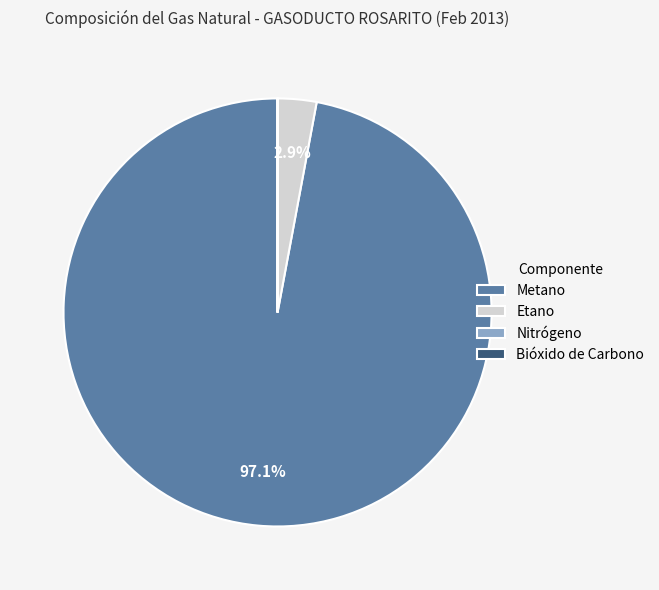

Which slice represents more than half of the pie?

Metano